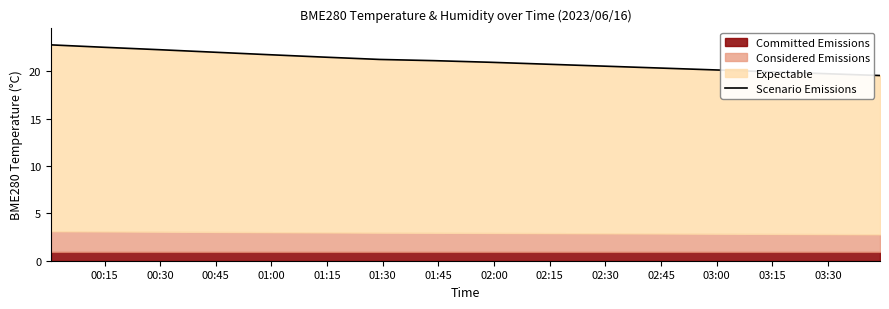

What is the change in value from 00:15 to 03:30?

-2.8